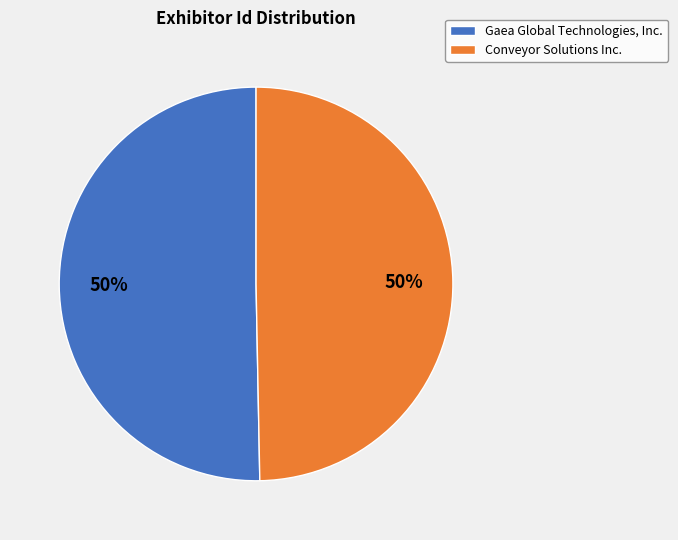

To the nearest percent, what percentage of the pie is Conveyor Solutions Inc.?

50%